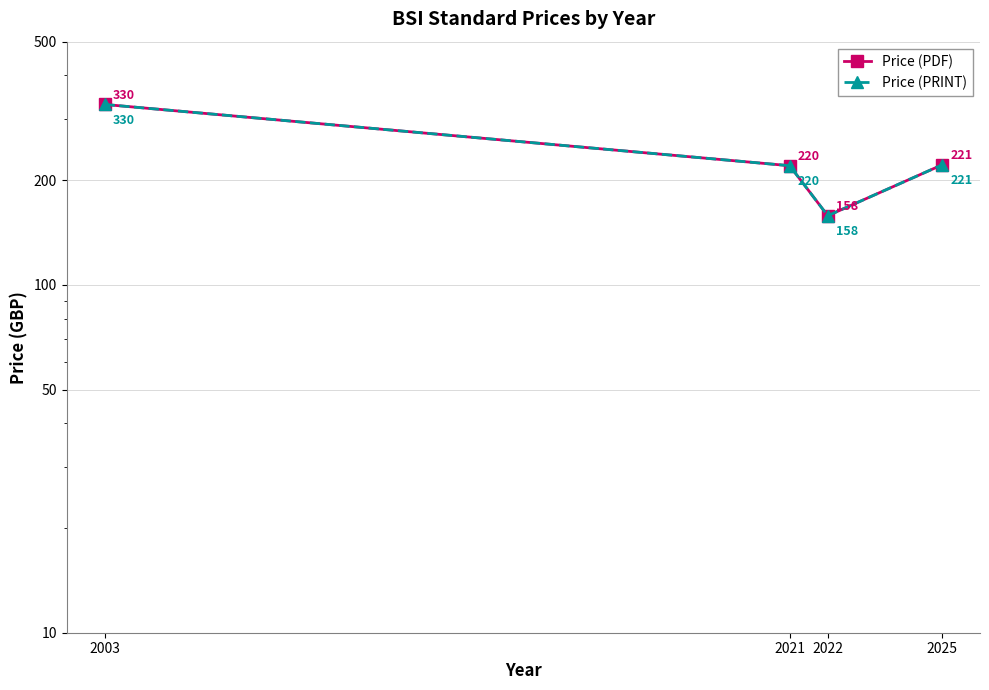

What is the value of the Price (PDF) point at the 1st from the left?

330.0